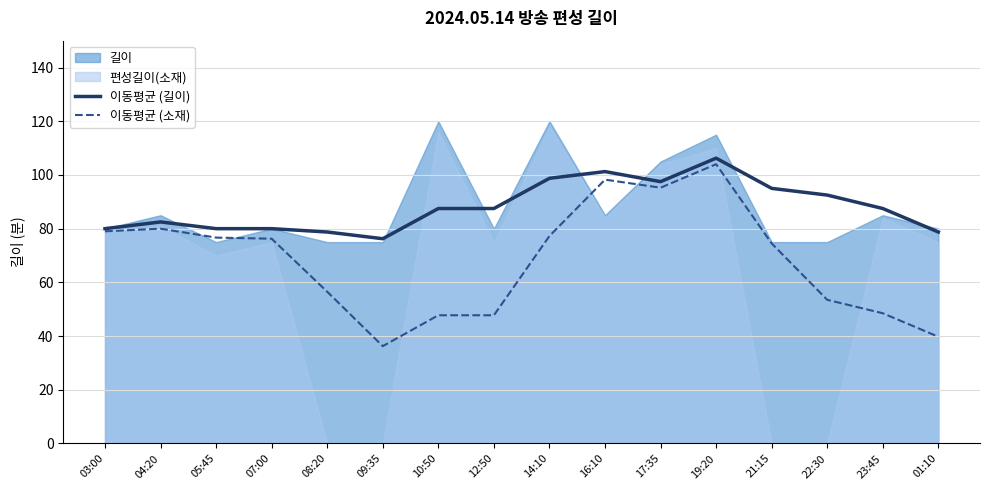

True or false: 이동평균 (소재) has a value of 95.2 at 17:35.

True